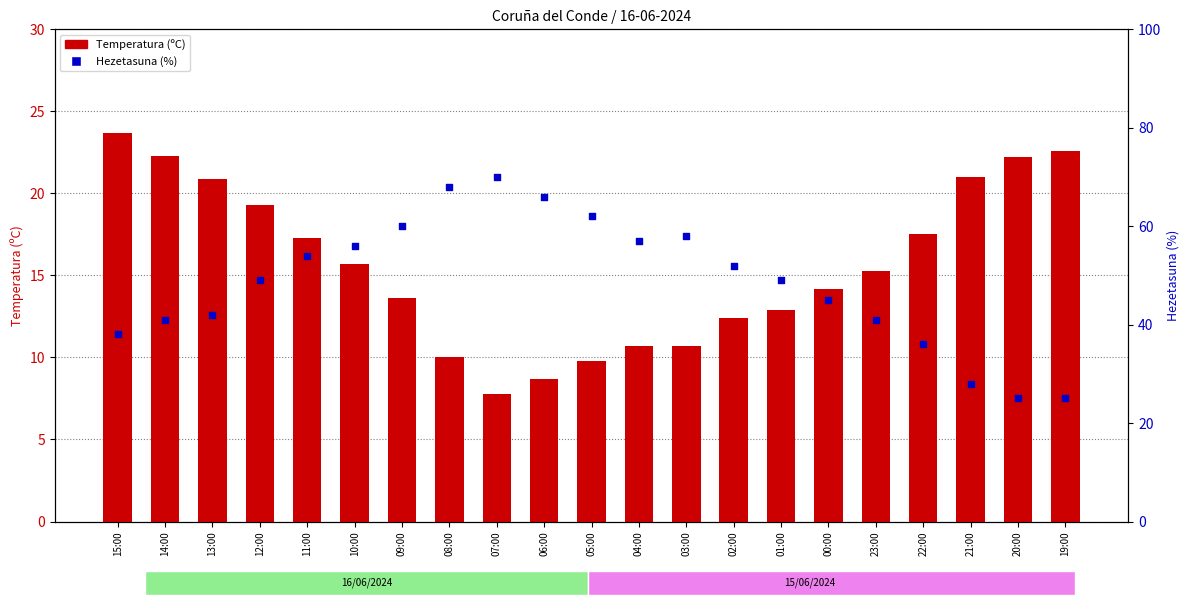

At how many categories does at least one series exceed 22?

21